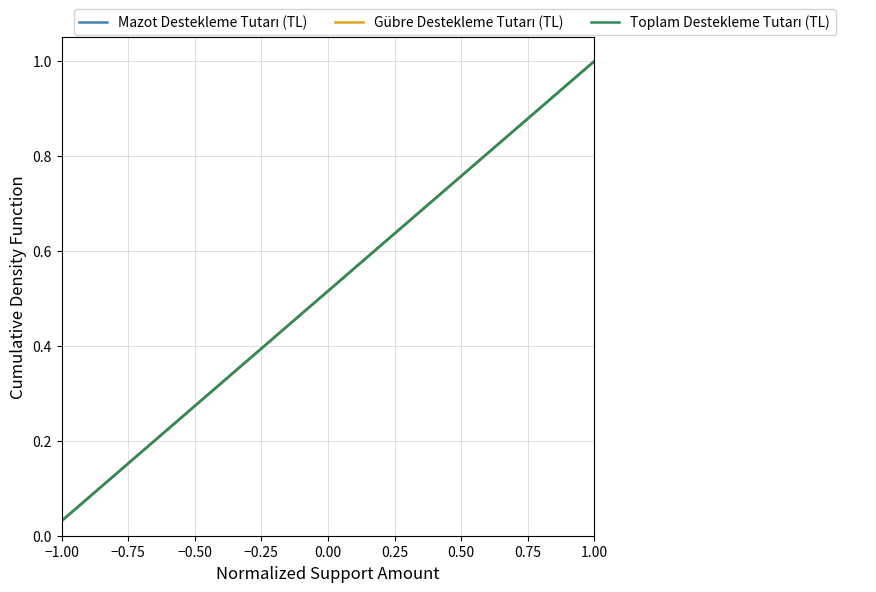

Does the chart have visible grid lines?

Yes